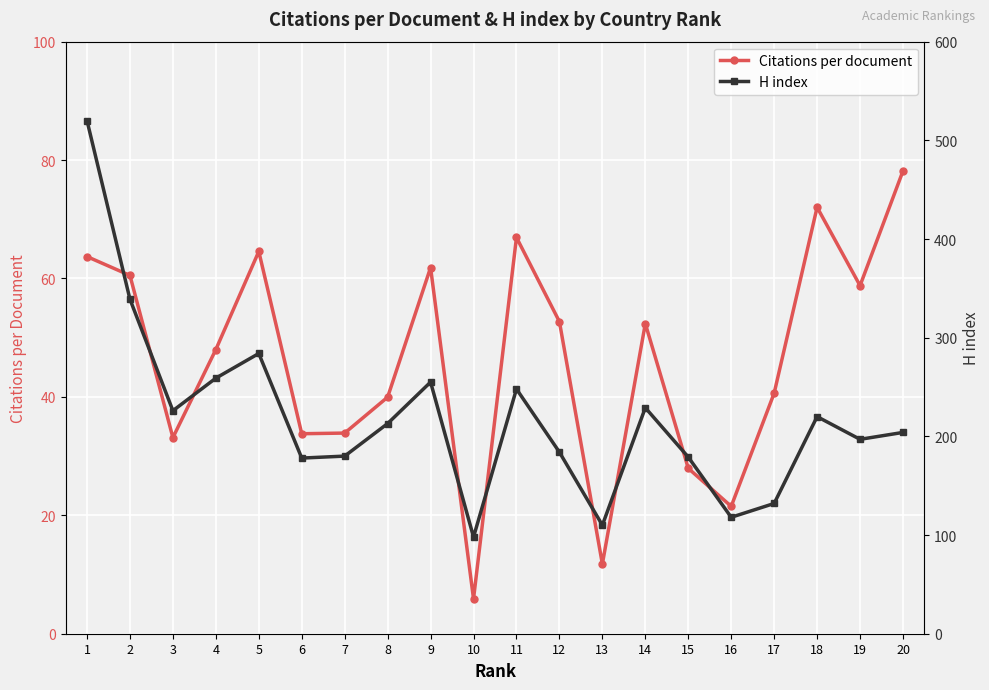

Which label corresponds to the largest value in the chart?

1